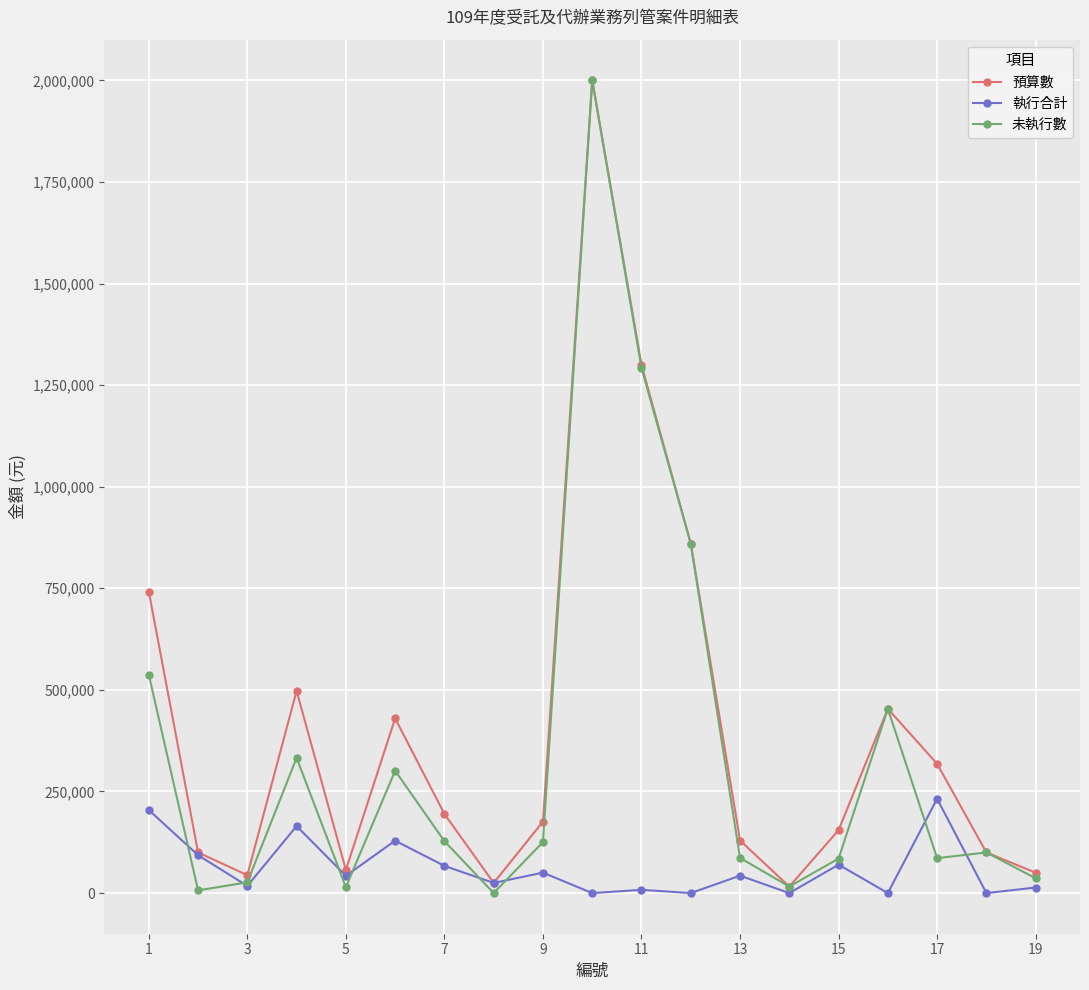

What is the maximum value shown in the chart?

2000000